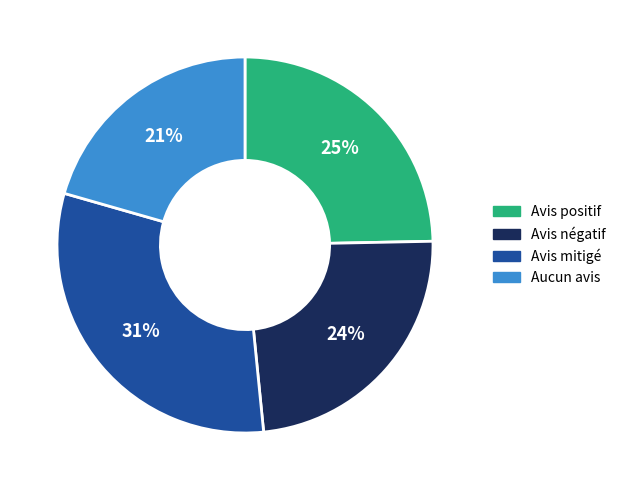

Do Avis positif and Avis négatif together represent more than half of the pie?

No